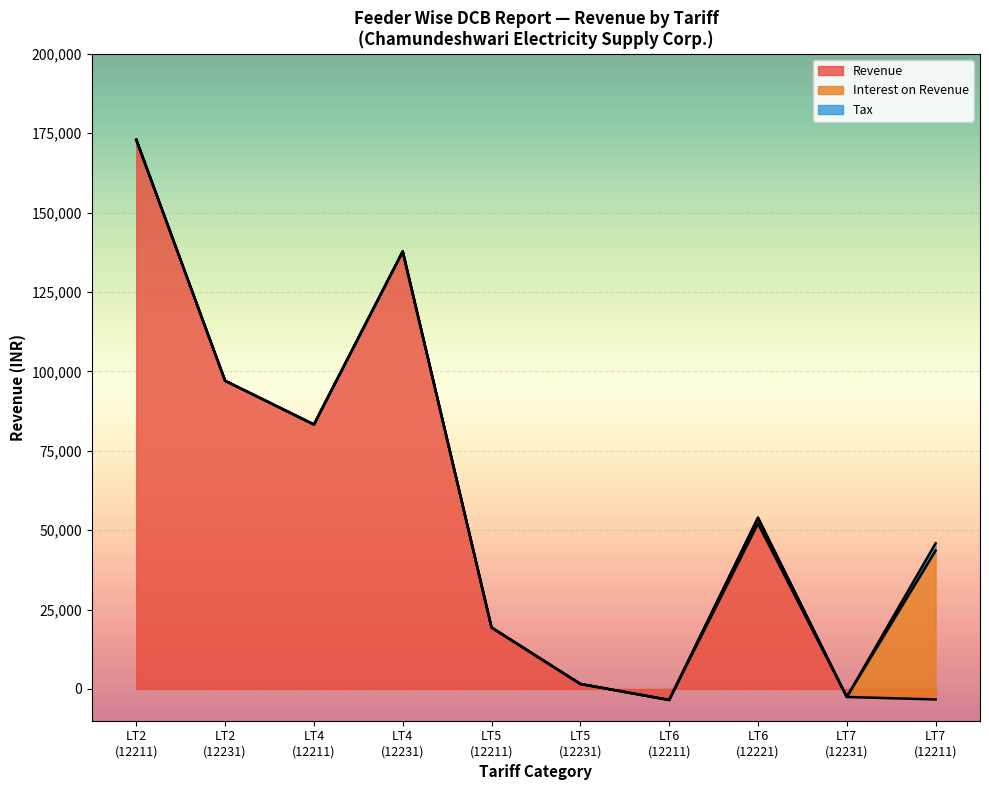

Where does the LT2 Revenue (12211) series first go above 0?

LT2(12211)